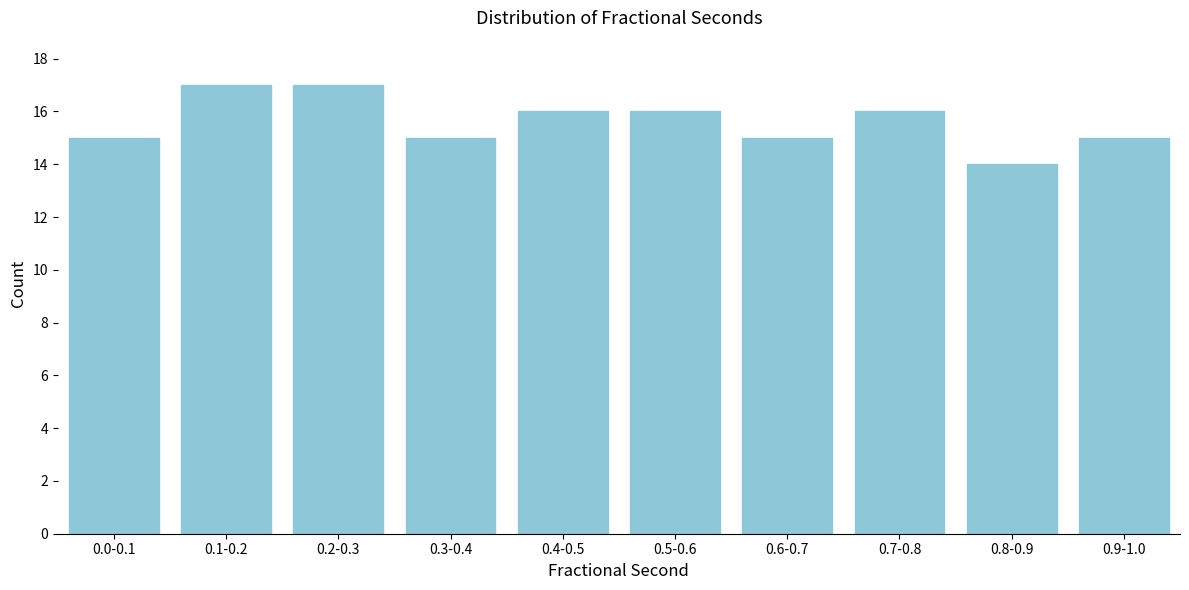

Reading left to right, what are all the values shown in this chart?

15	17	17	15	16	16	15	16	14	15